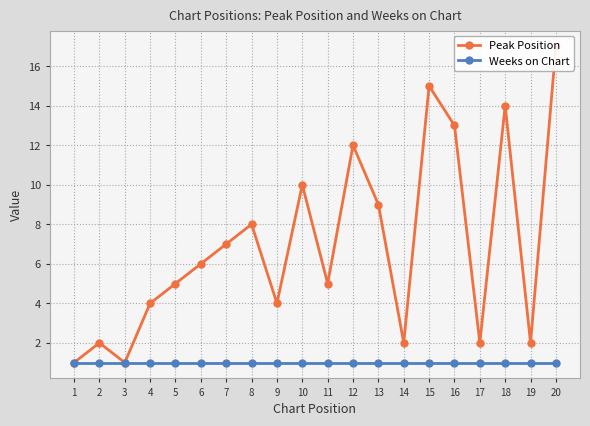

At which category is the sum across all series the highest?

20